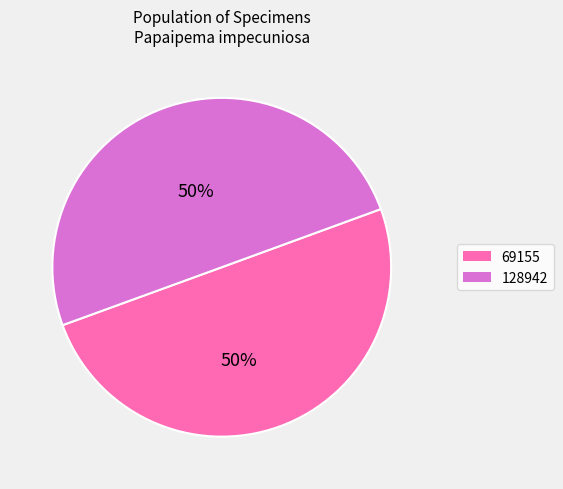

Combined, do 69155 and 128942 account for over 50%?

Yes